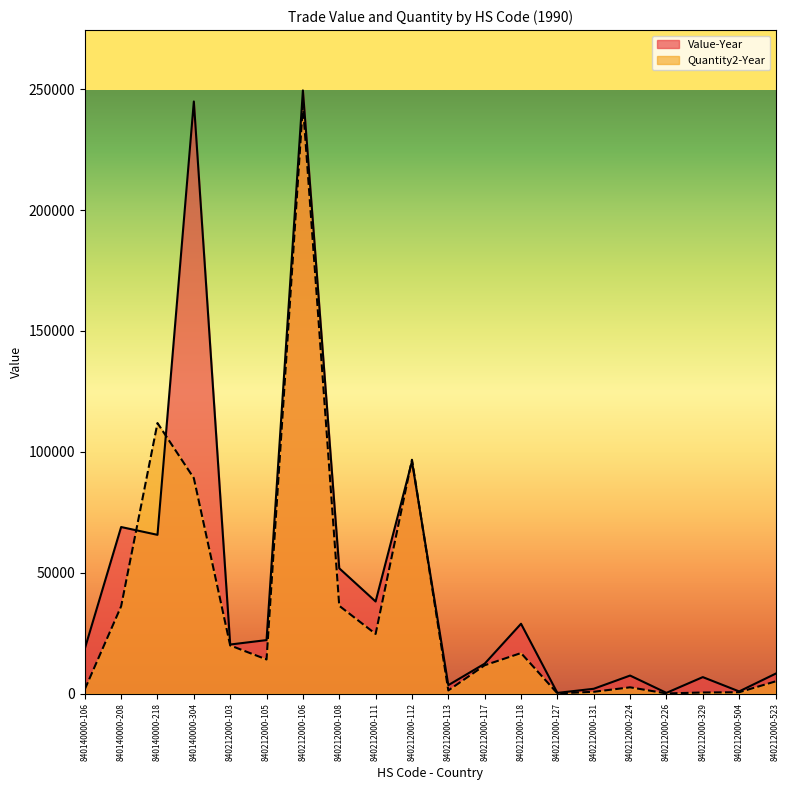

How many lines are shown in the chart?

2